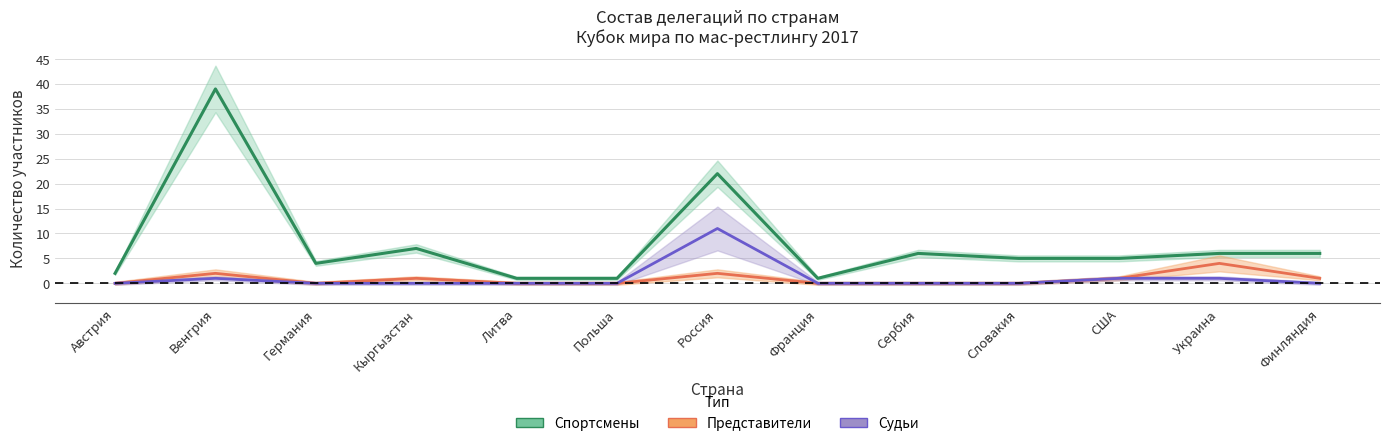

Is the value of Спортсмены at Финляндия greater than the value of Судьи at Словакия?

Yes